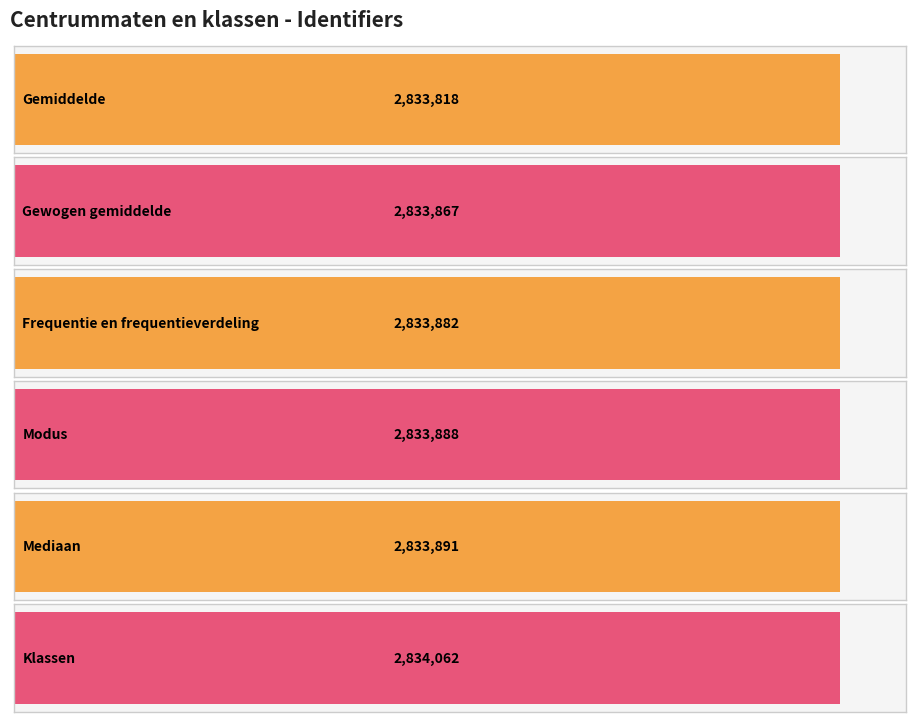

The chart shows a value of 1080304 at Modus. True or false?

False